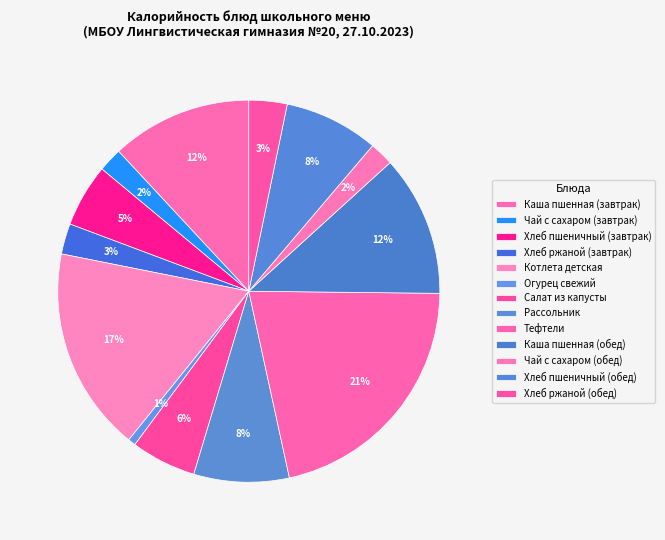

How many slices are in this pie chart?

13